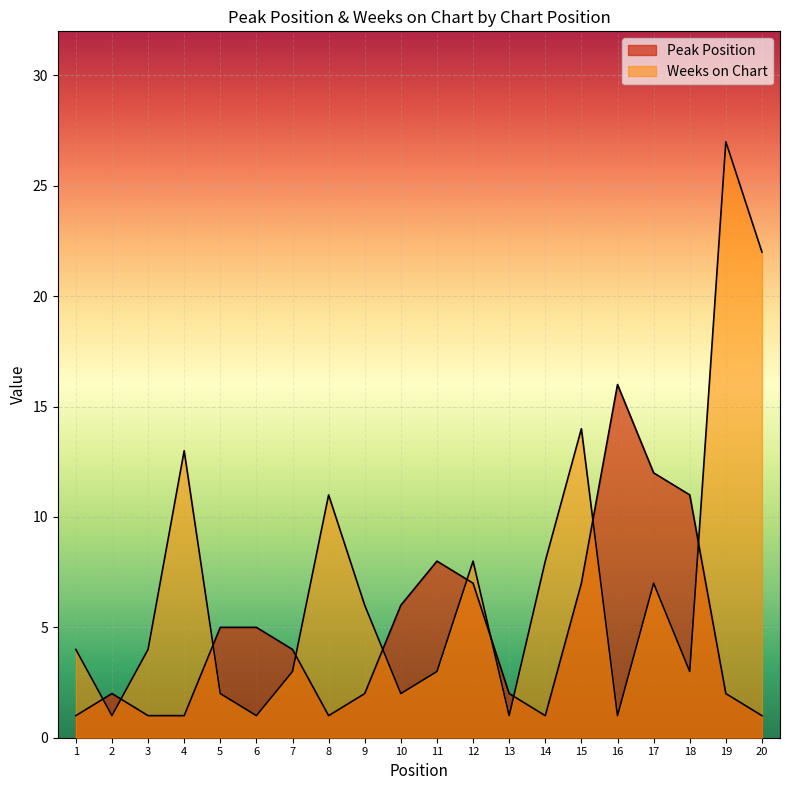

What is the sum of the Peak Position values at 2 and 17?

14